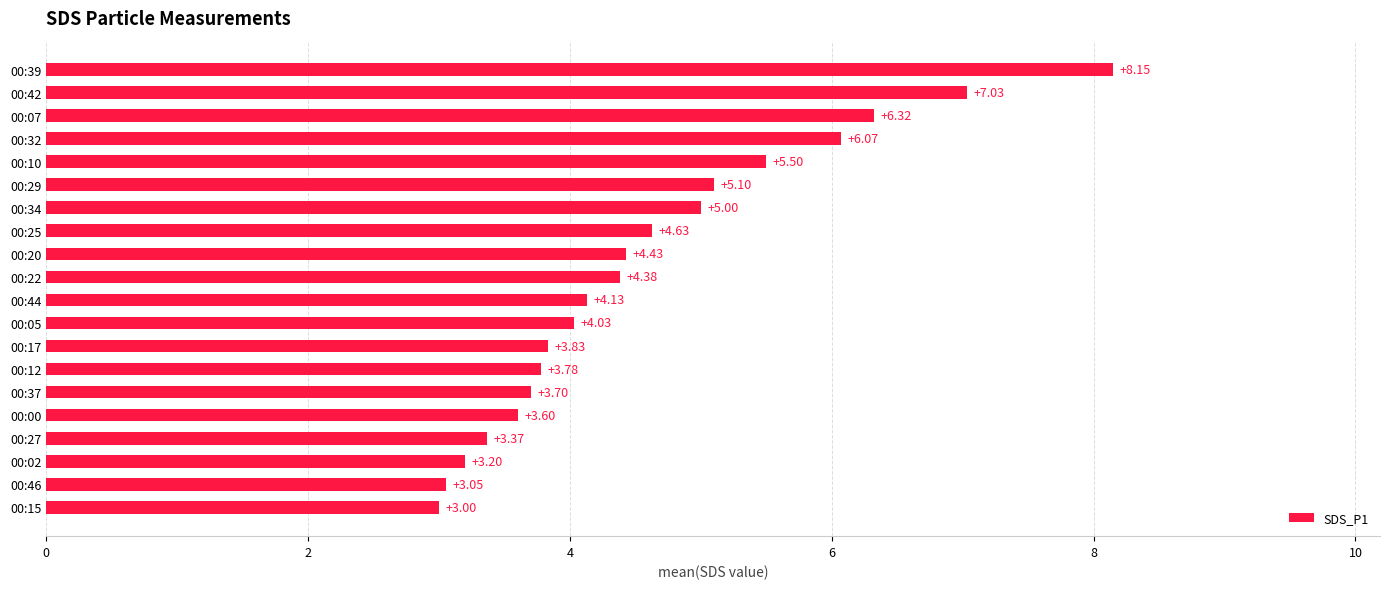

Does the chart contain any negative values?

No